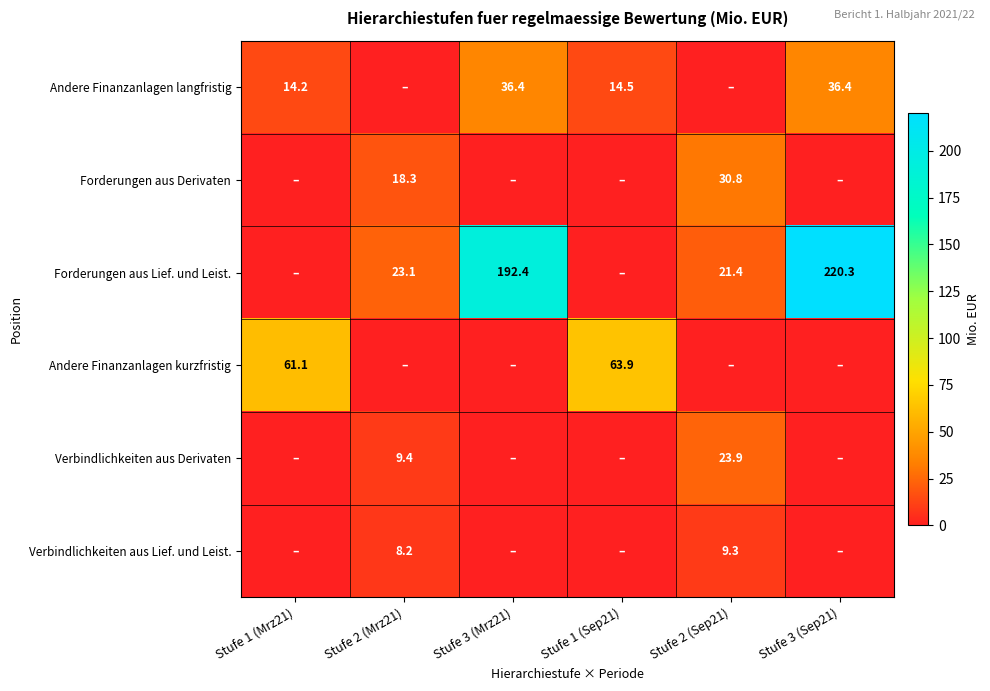

True or false: Verbindlichkeiten aus Lief. und Leist. has a value of 16.6 at Stufe 2 (Sep21).

False